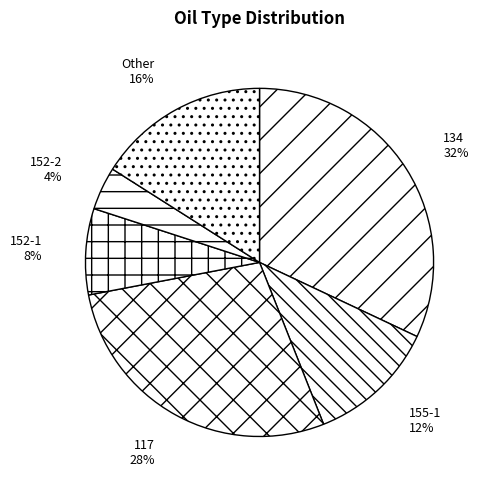

Rank the categories by value from highest to lowest.

134, 117, Other, 155-1, 152-1, 152-2